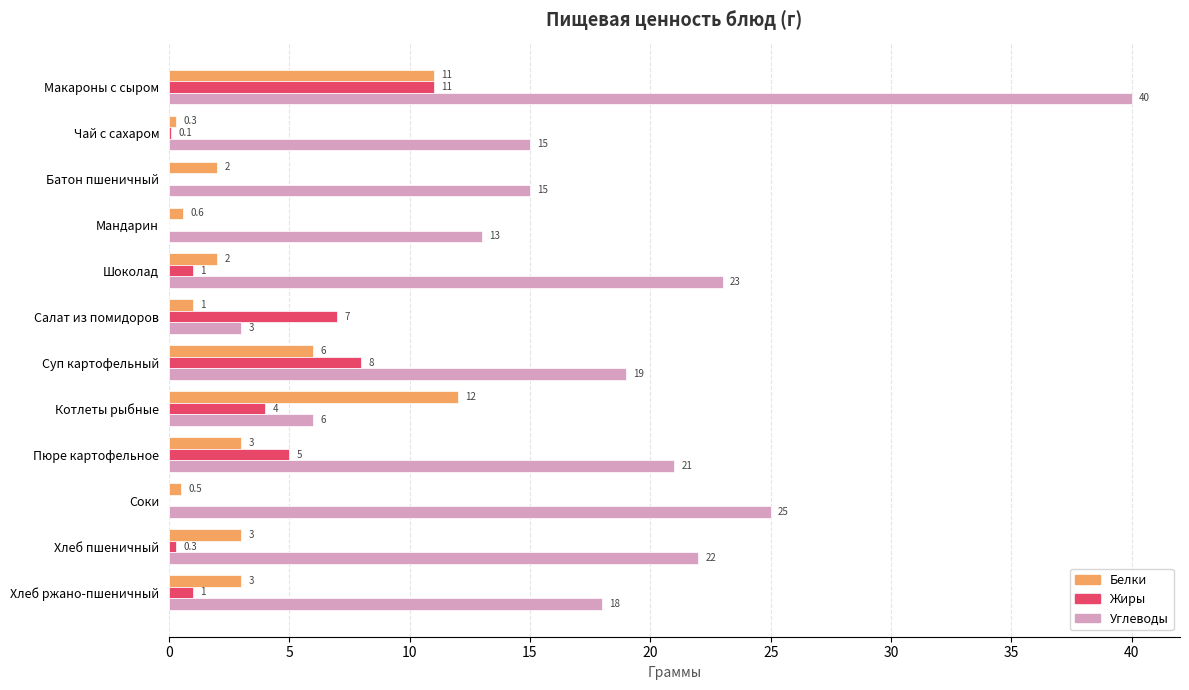

Where is Жиры nearest to the value 5?

Пюре картофельное